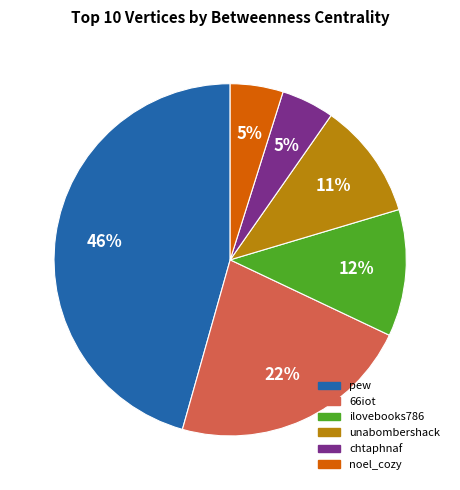

To the nearest percent, what is the difference between the largest and smallest slice percentages?

41%